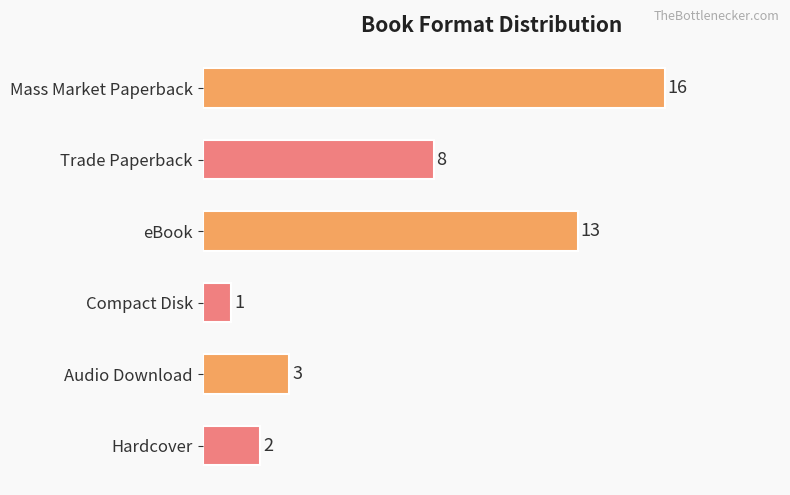

Reading top to bottom, extract all data points from this chart.

16	8	13	1	3	2